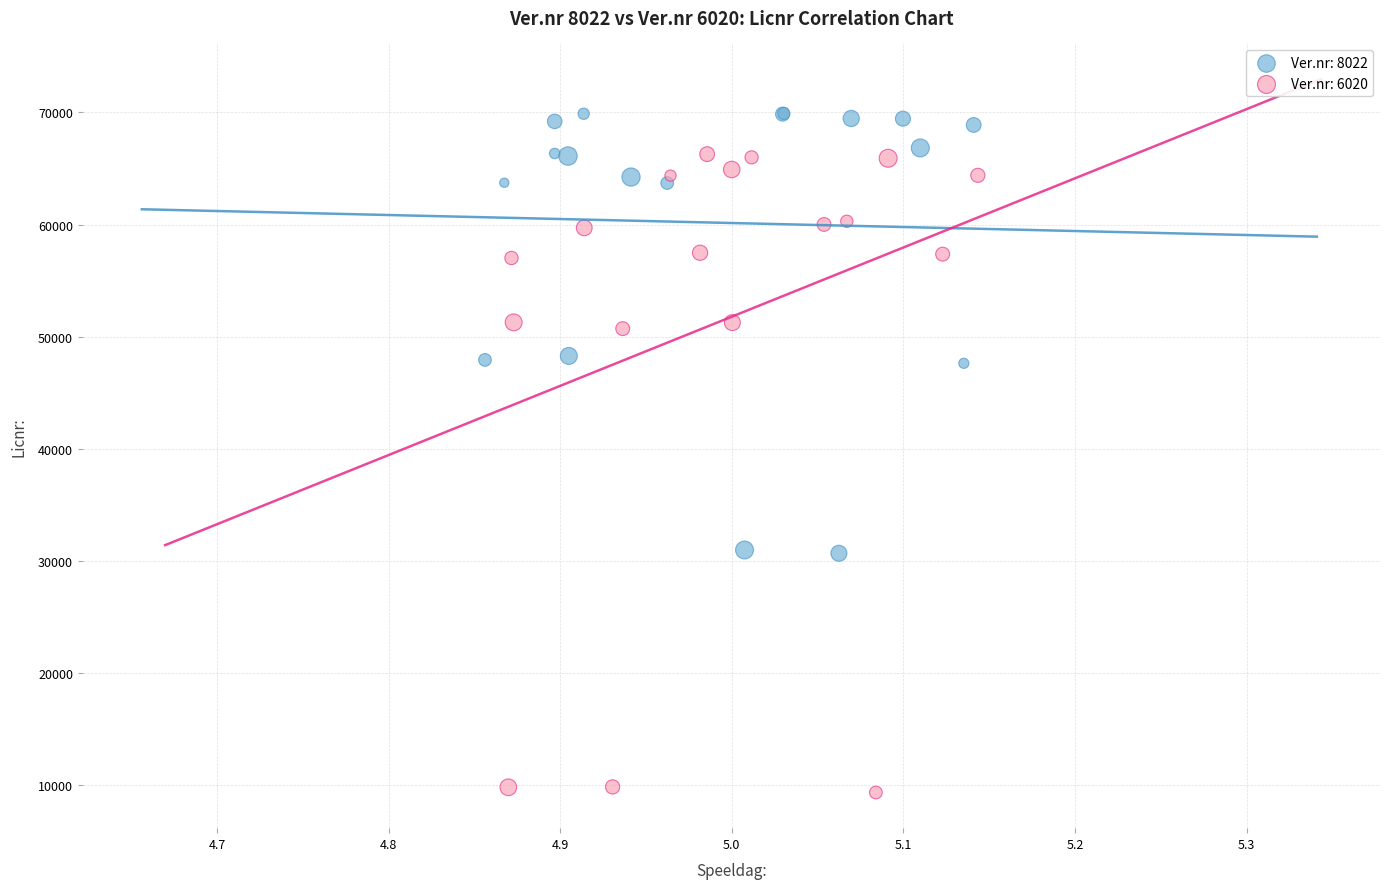

Which series reaches the maximum Y coordinate?

Ver.nr: 8022